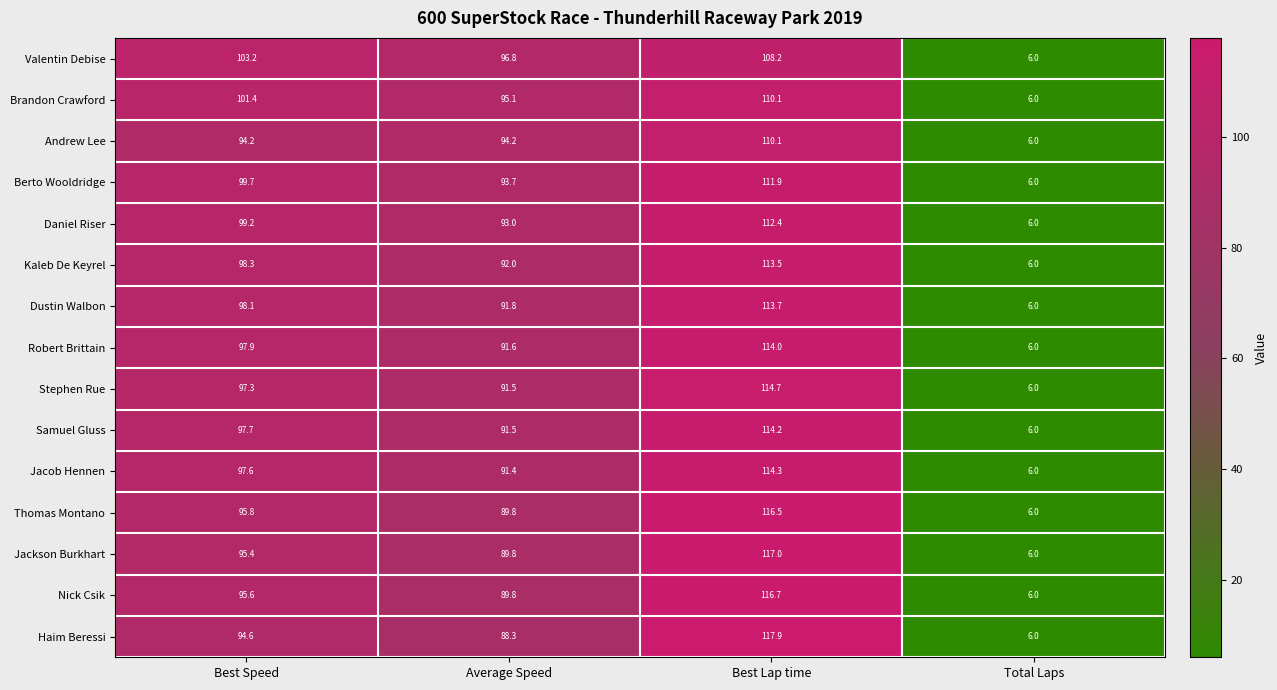

At which category is the sum across all series the highest?

Best Lap time